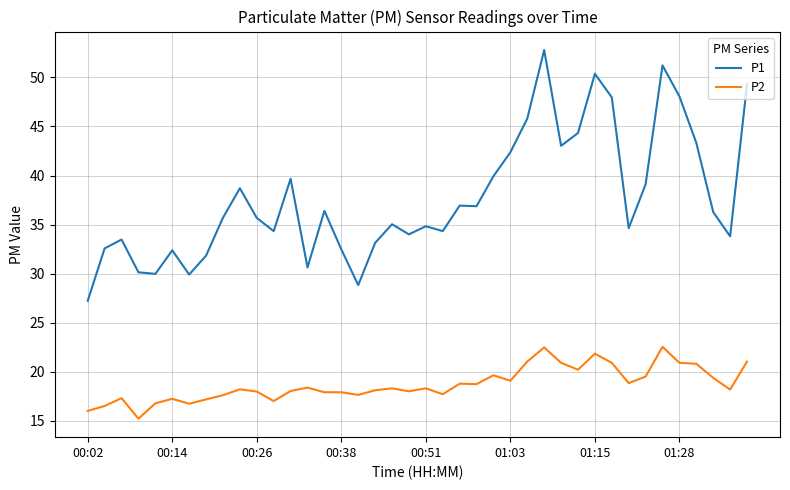

Is this an area chart (filled region under the line)?

No